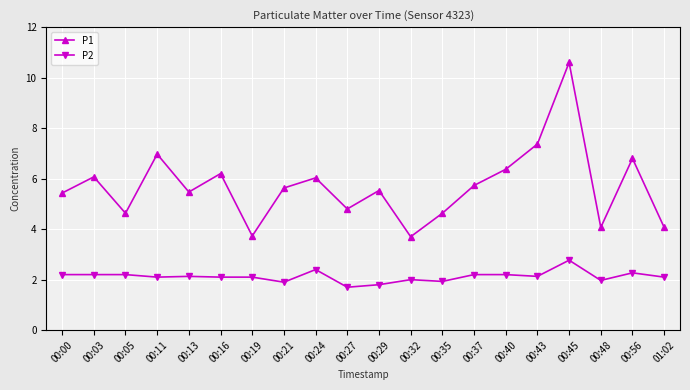

The P1 series shows 5.5 at 00:29. True or false?

True